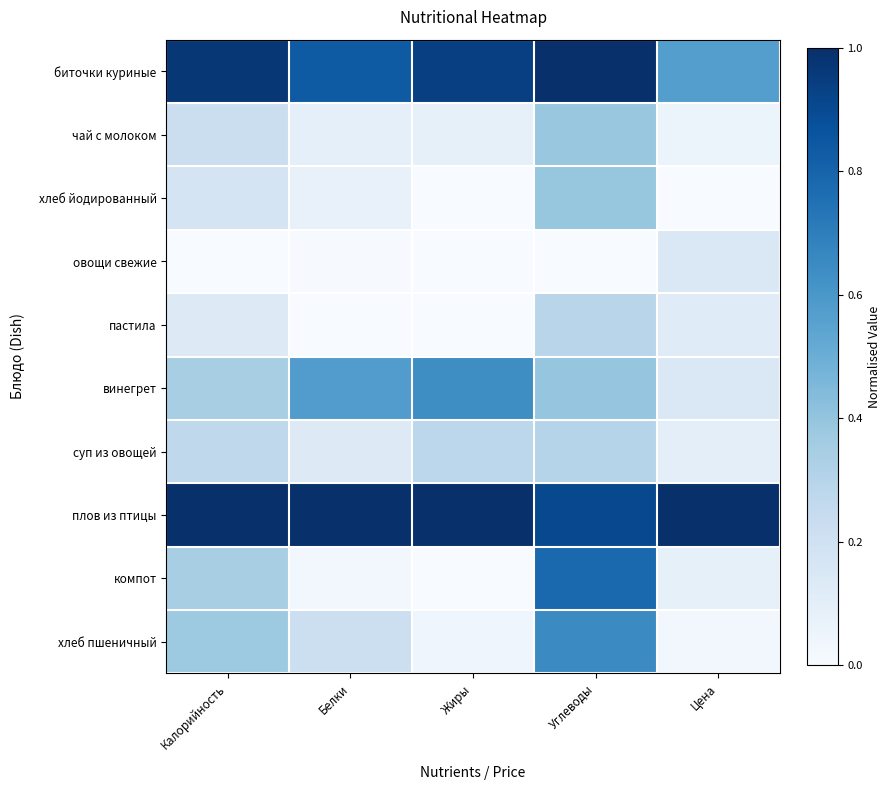

Rank the series by their maximum value, from lowest to highest.

овощи свежие, пастила, суп из овощей, чай с молоком, хлеб йодированный, винегрет, хлеб пшеничный, компот, биточки куриные, плов из птицы